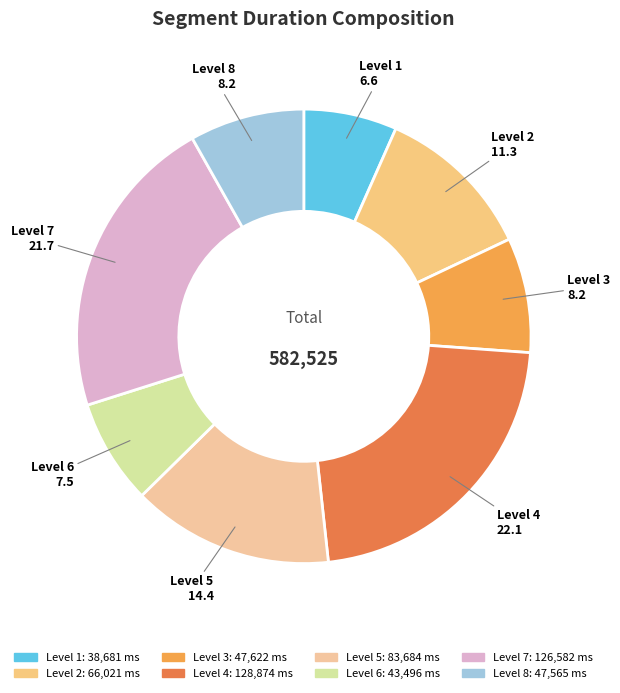

Count the number of slices in the pie.

8